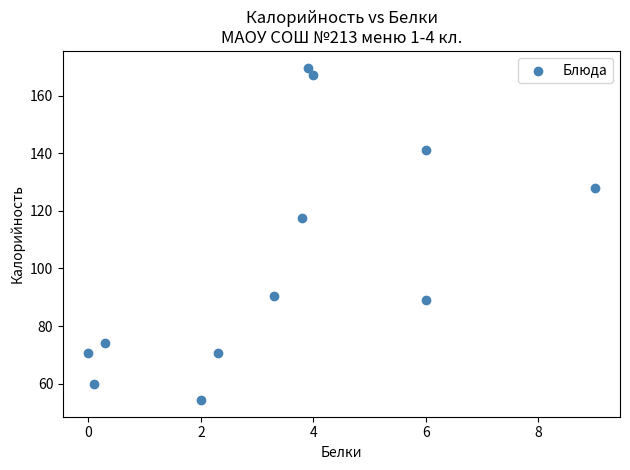

What is the average X value?

3.4